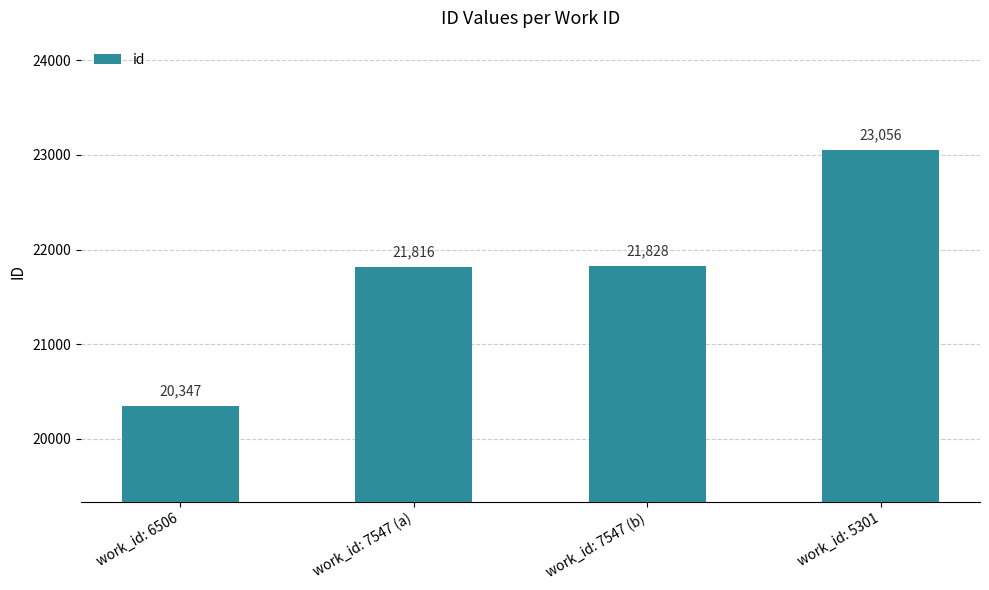

Which category has the highest value across all series?

work_id: 5301